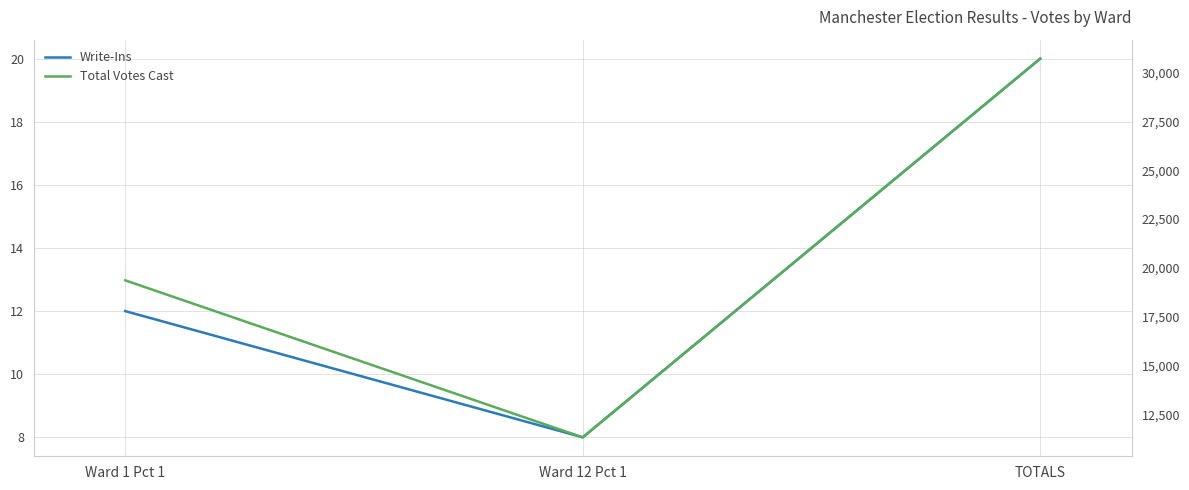

What is the difference between the maximum and second lowest values in the Write-Ins series?

8